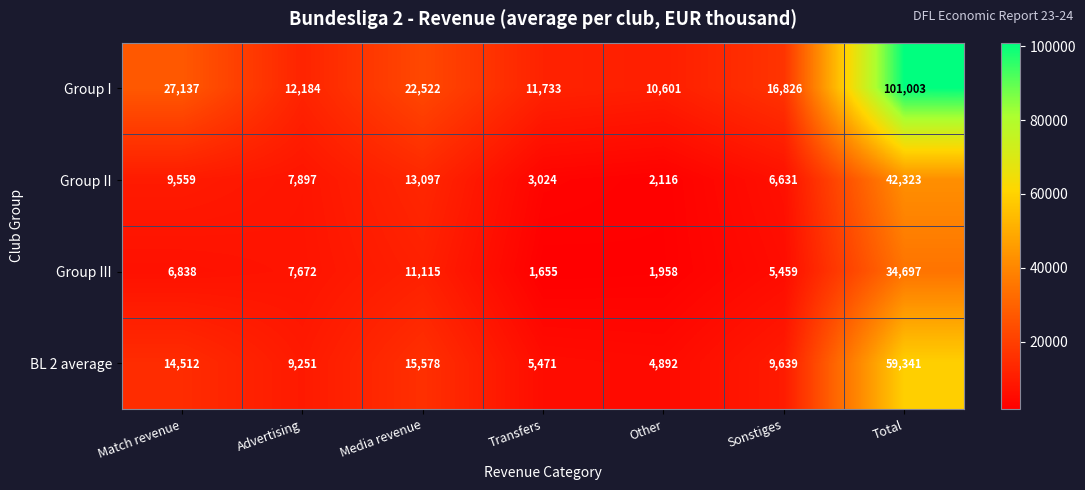

Reading right to left, what are all the values shown in this chart?

Group I: 101003	16826	10601	11733	22522	12184	27137
Group II: 42323	6631	2116	3024	13097	7897	9559
Group III: 34697	5459	1958	1655	11115	7672	6838
BL 2 average: 59341	9639	4892	5471	15578	9251	14512